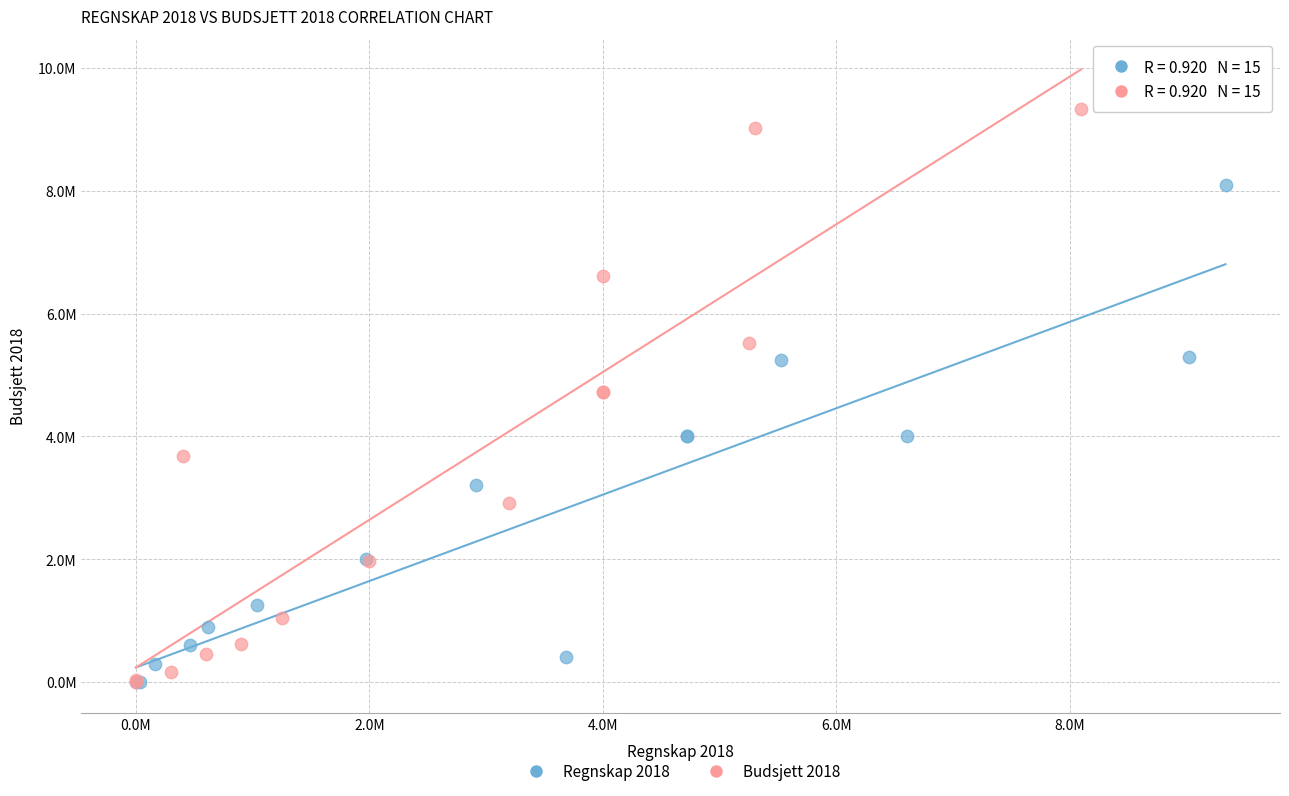

What are all the series names shown in the legend?

Regnskap 2018, Budsjett 2018